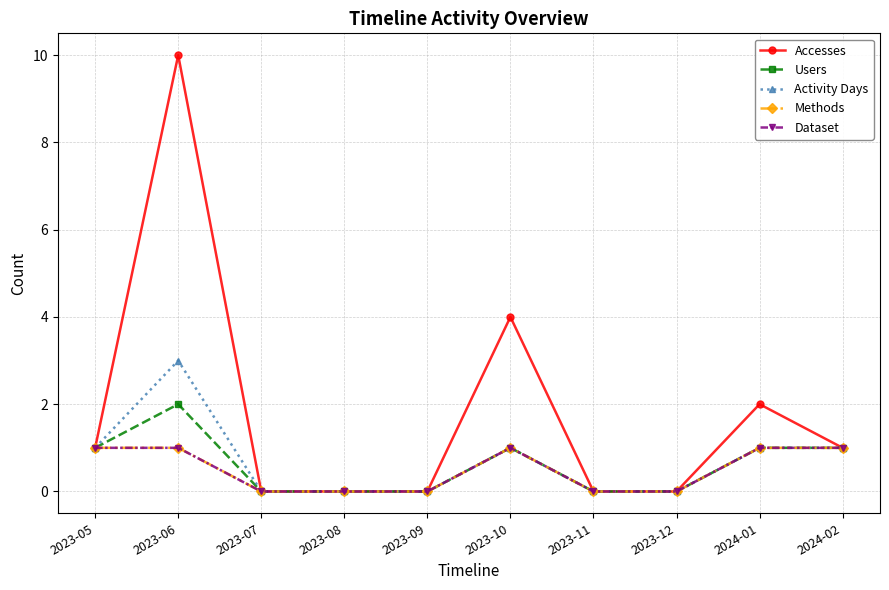

What is the sum of all Methods values?

5